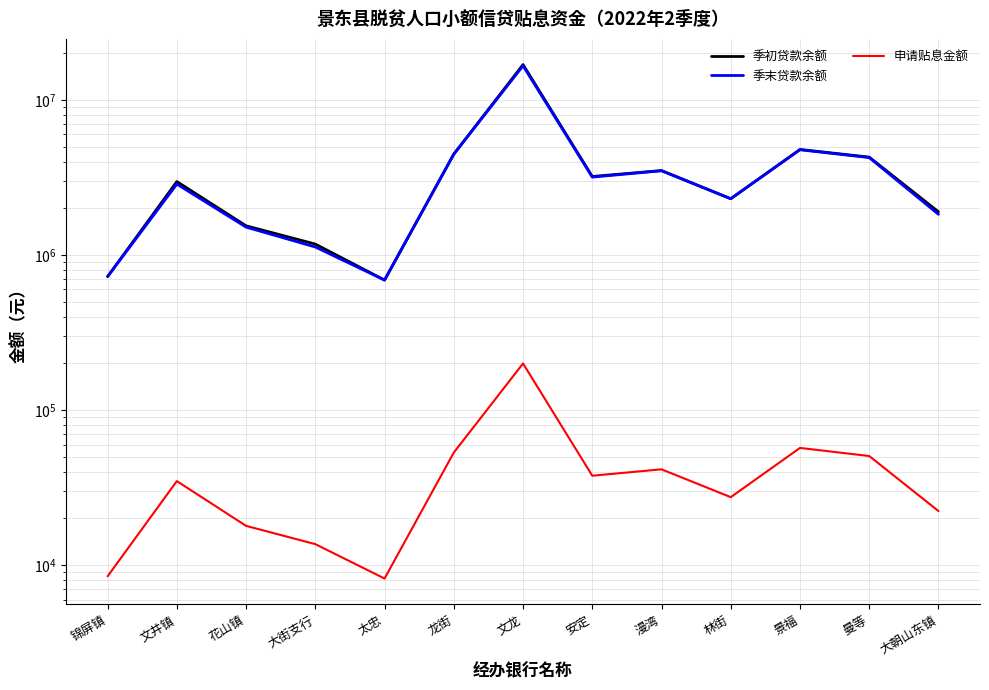

At 太忠, list the series in order from largest to smallest.

季初贷款余额, 季末贷款余额, 申请贴息金额